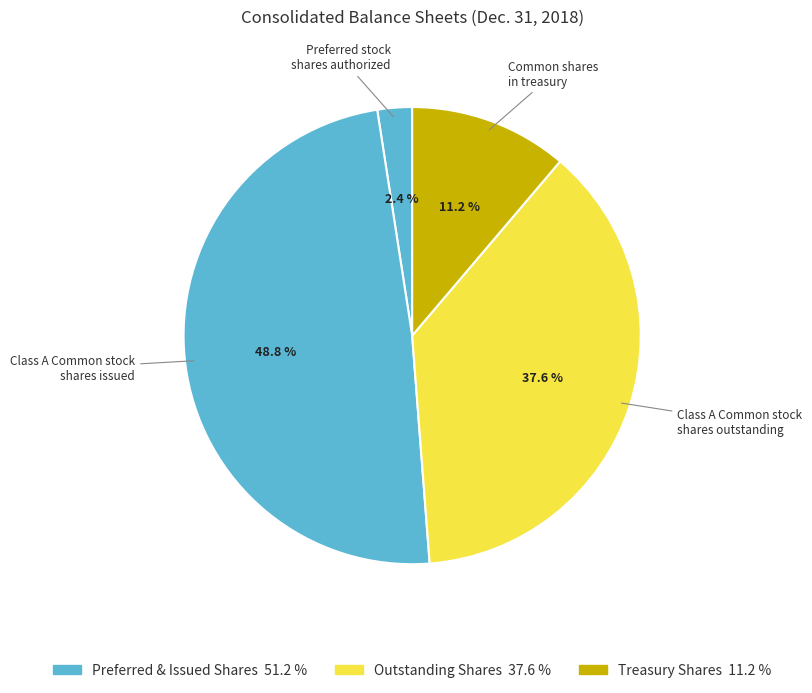

Rank the categories by value from highest to lowest.

Class A Common stock shares issued, Class A Common stock shares outstanding, Common shares in treasury, Preferred stock shares authorized